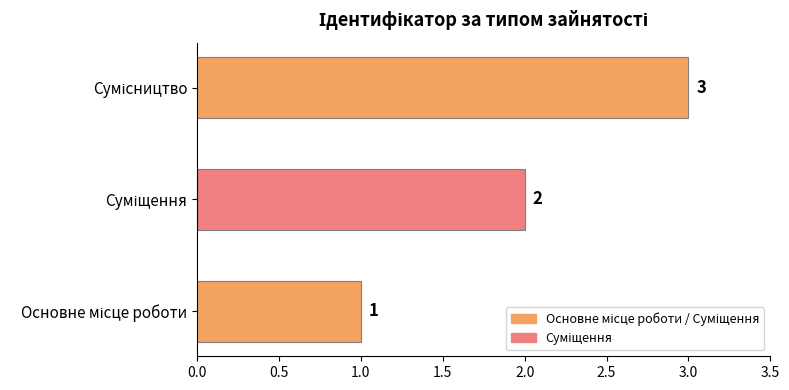

How many data points are less than 2?

1